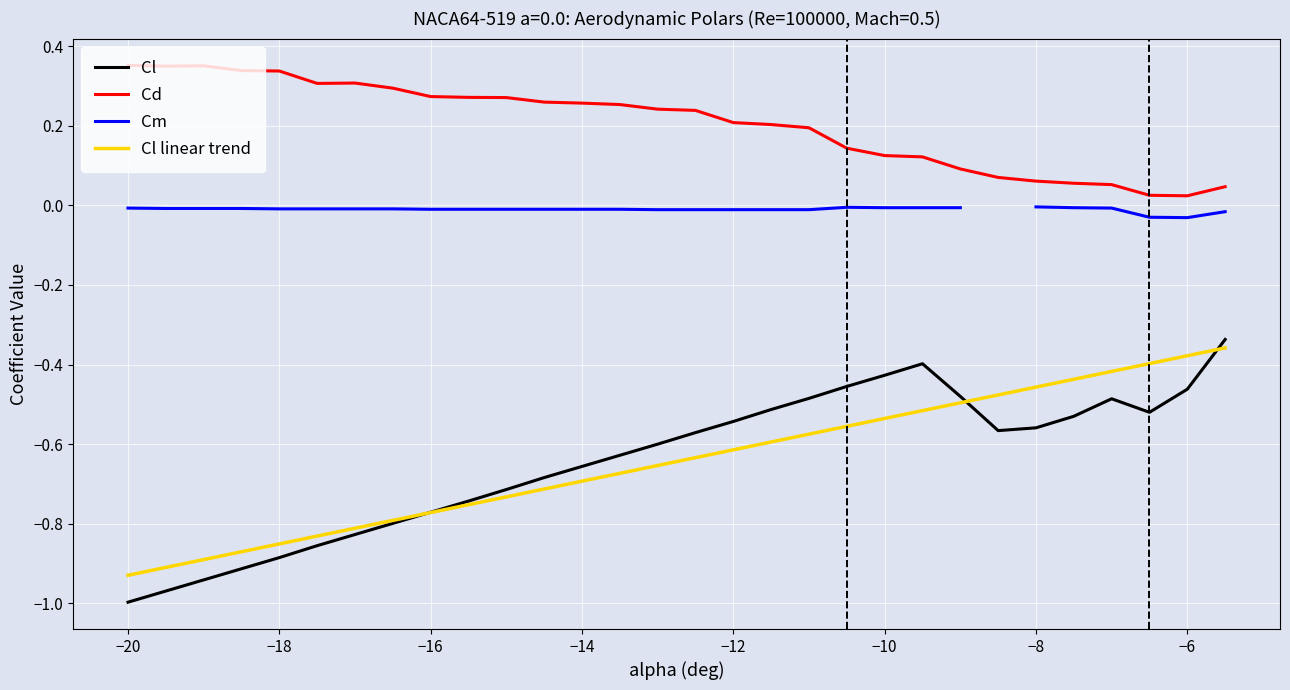

True or false: Cl and Cd intersect in this chart.

False